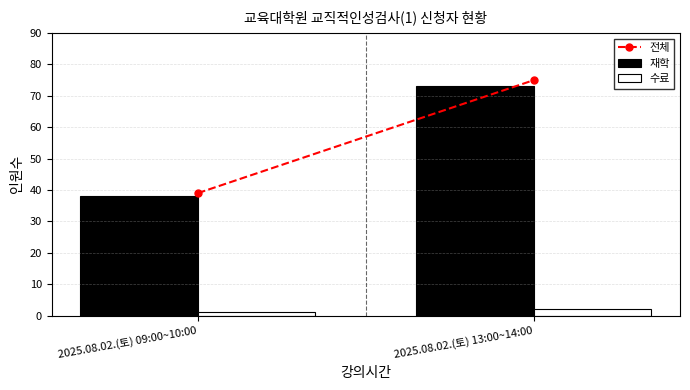

What is the difference between the 수료 values at 2025.08.02.(토) 09:00~10:00 and 2025.08.02.(토) 13:00~14:00?

1